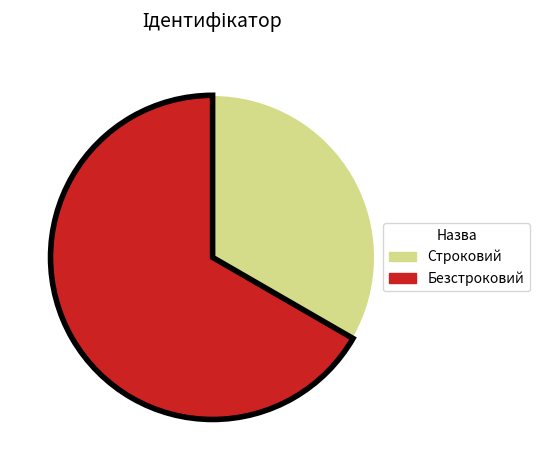

Which category accounts for the majority?

Безстроковий